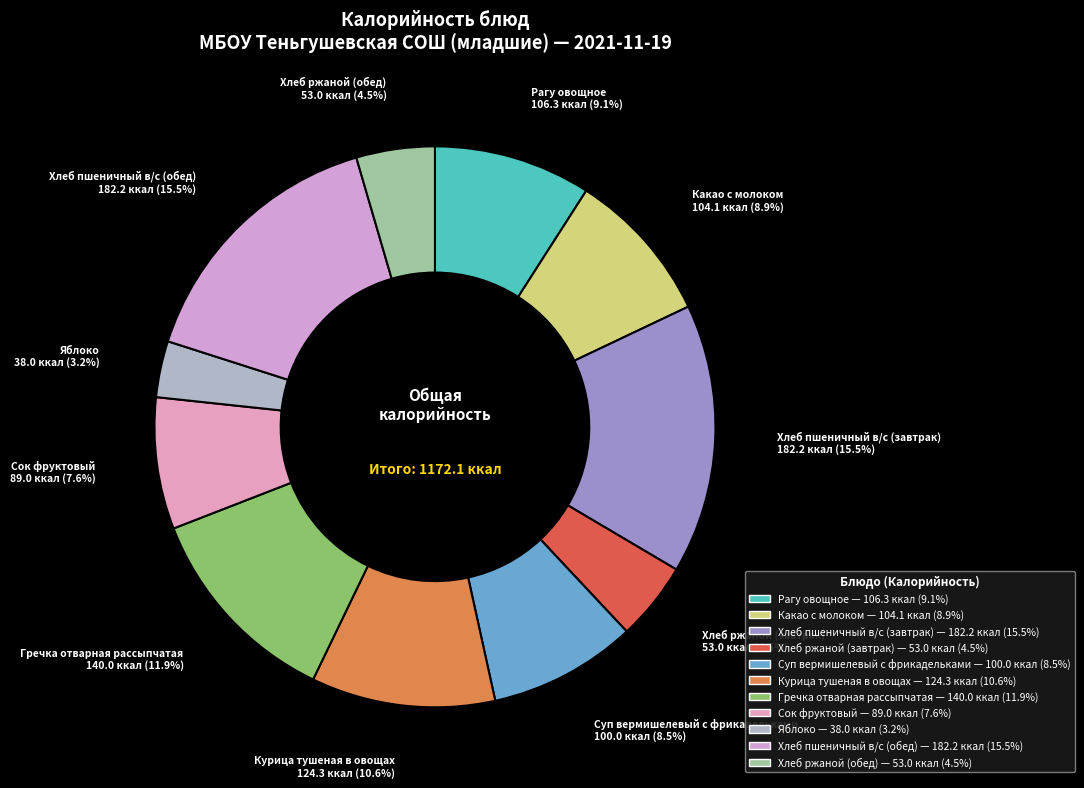

What portion of the pie excludes Какао с молоком?

91.1%